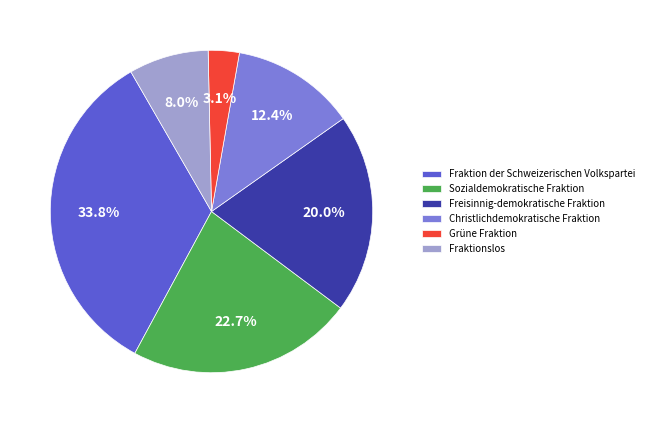

Which category has the smallest portion of the pie?

Grüne Fraktion